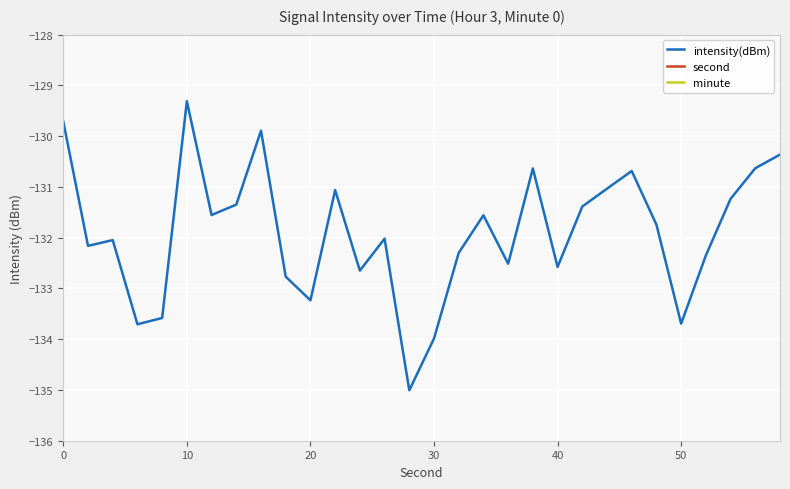

Which category has the highest value in the intensity(dBm) series?

10